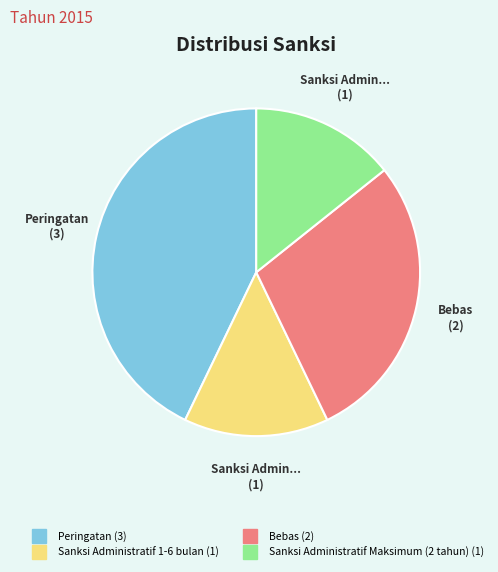

Does any single category account for the majority?

No